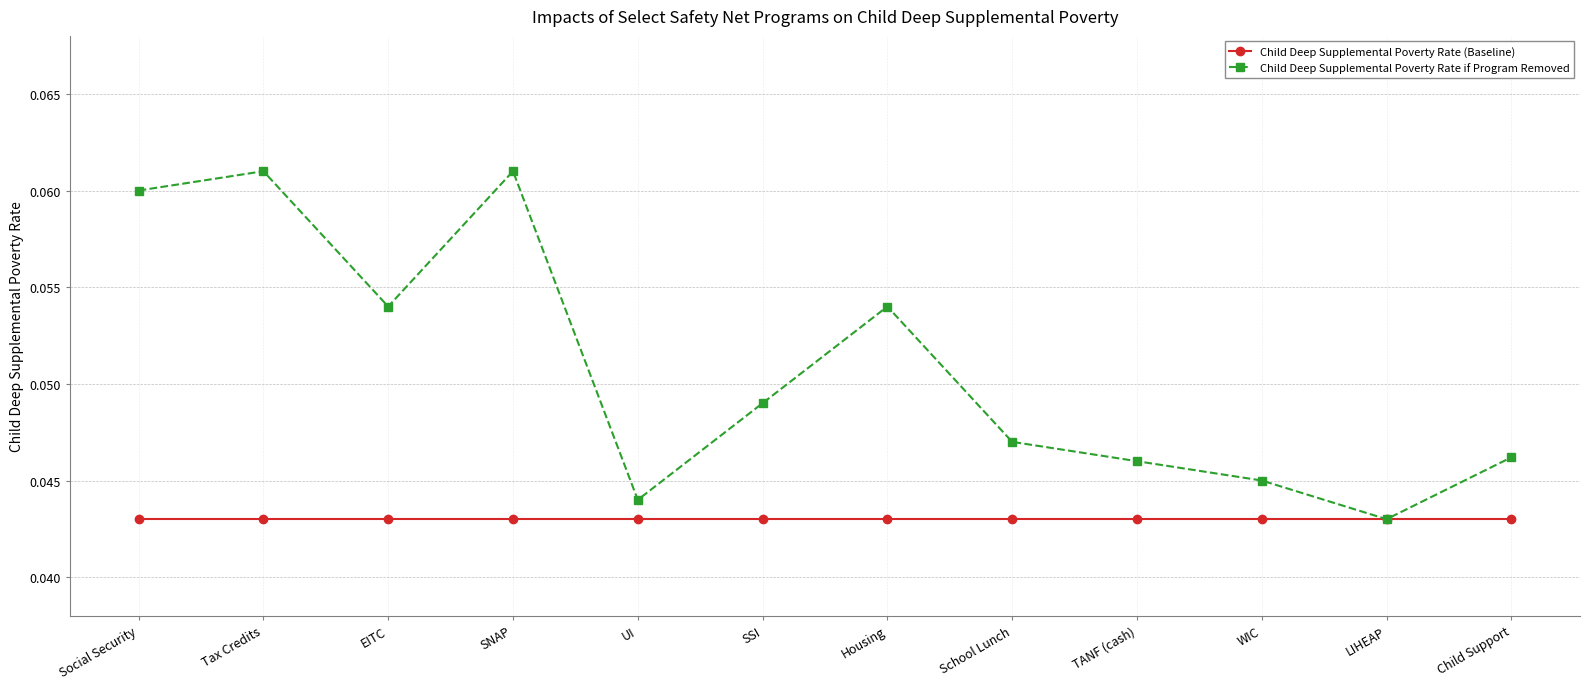

Is the value of Child Deep Supplemental Poverty Rate (Baseline) at WIC greater than the value of Child Deep Supplemental Poverty Rate if Program Removed at Housing?

No